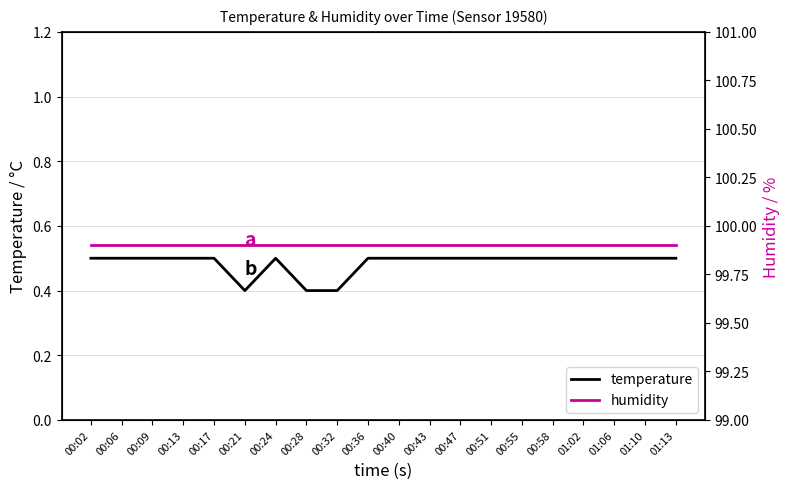

The humidity series shows 99.9 at 00:58. True or false?

True